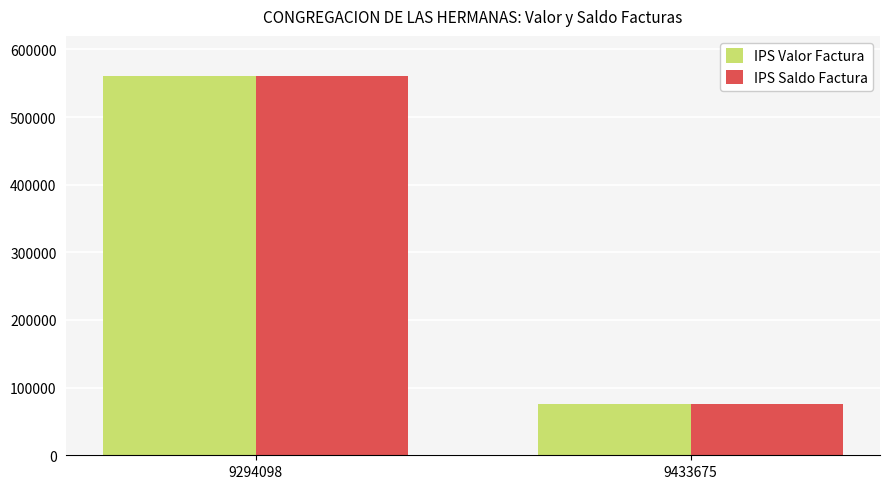

Are the bars grouped side by side (vs. stacked)?

Yes